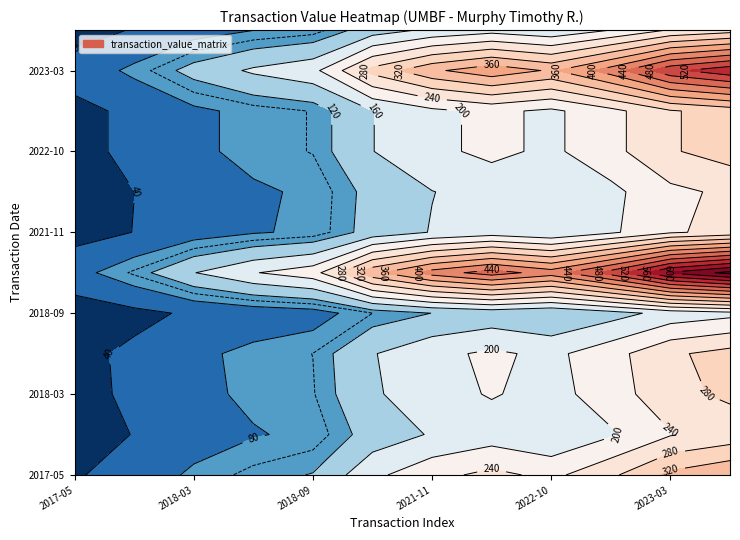

The 2023-03-10 series shows 84295 at 8. True or false?

False